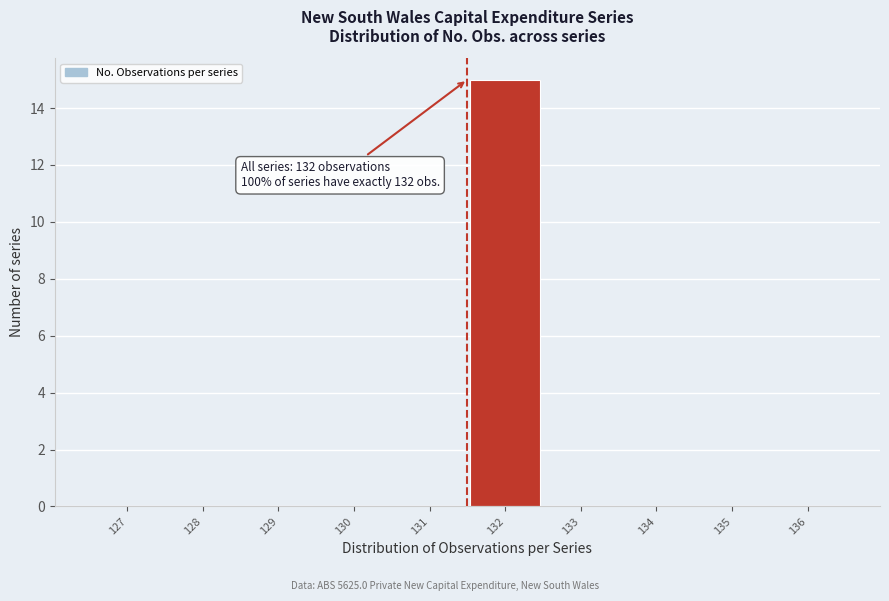

Reading left to right, transcribe all the data shown in this chart.

127=0	128=0	129=0	130=0	131=0	132=15	133=0	134=0	135=0	136=0